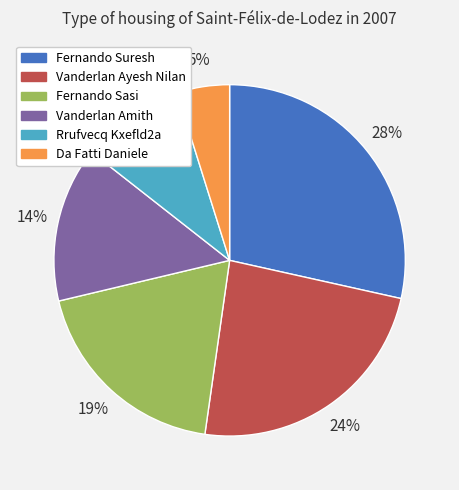

Does any single category account for the majority?

No